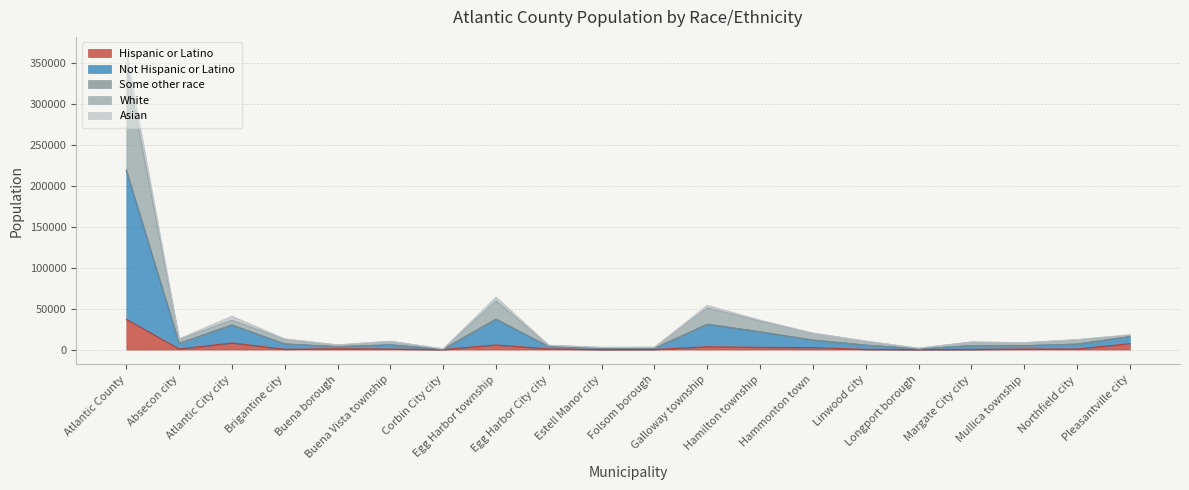

Does the chart display data point markers on the line(s)?

No